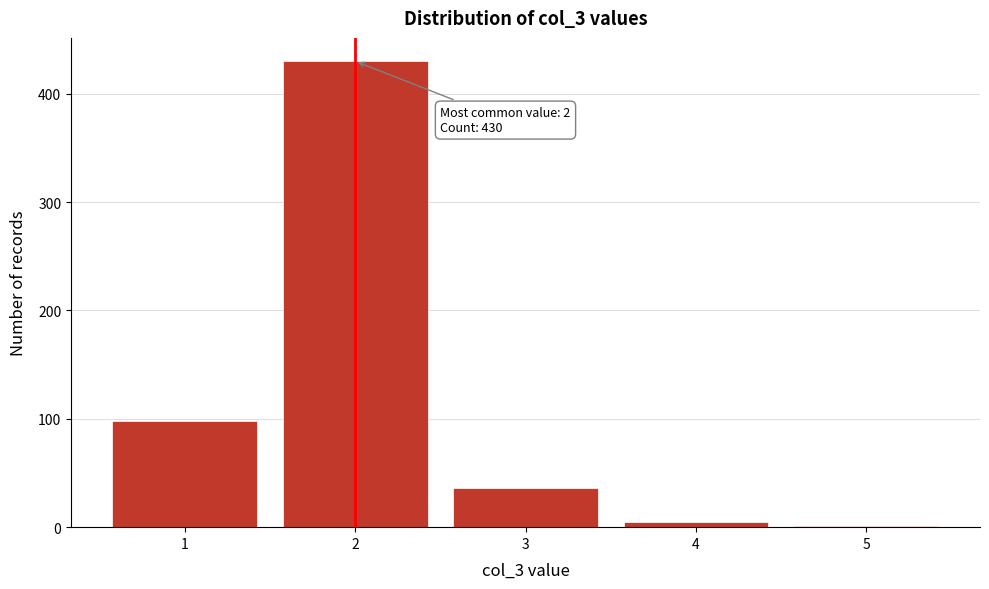

Reading left to right, extract all data points from this chart.

1=98	2=430	3=36	4=5	5=1